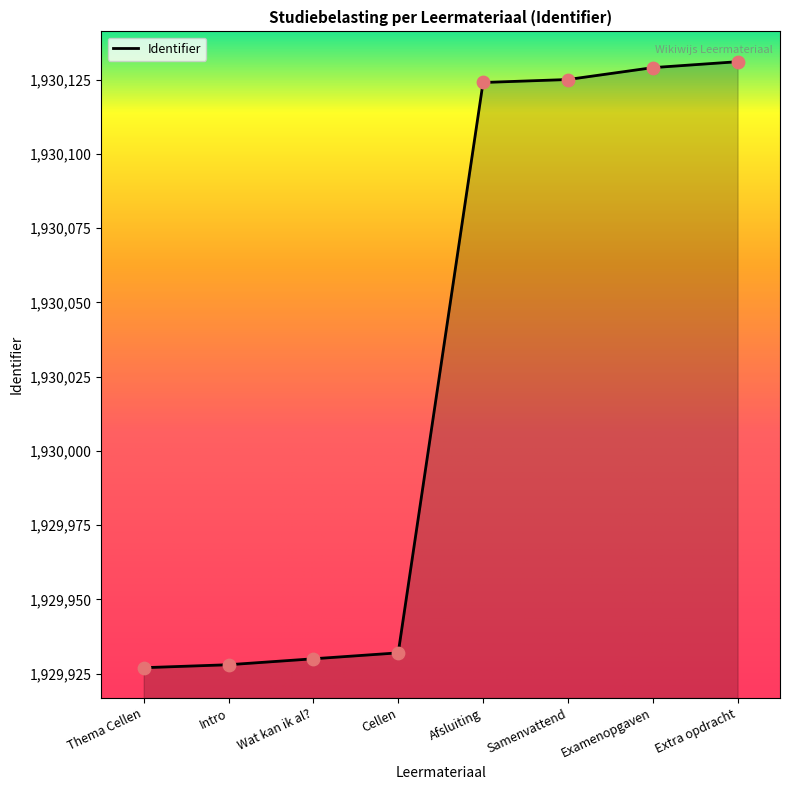

What is the change in value from Afsluiting to Samenvattend?

+1